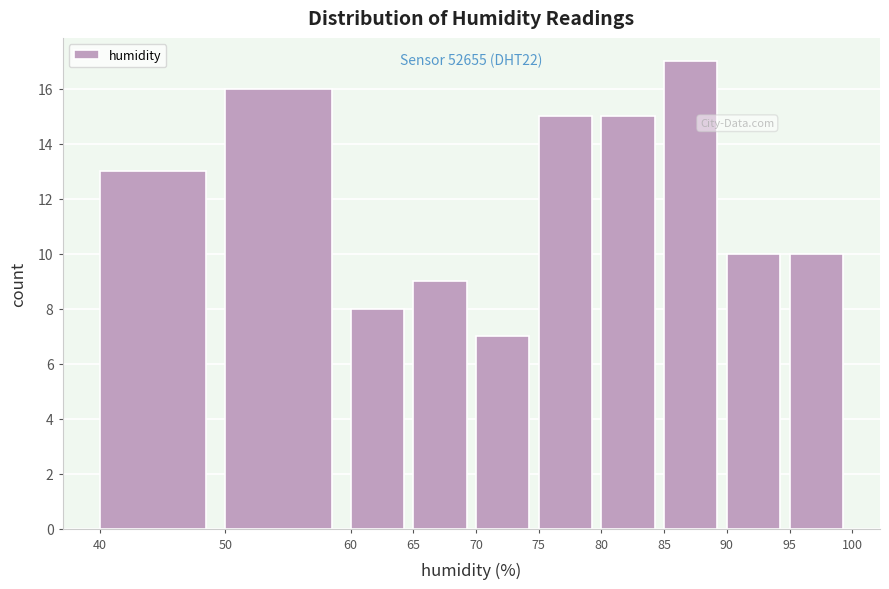

Over which range of the x-axis is the bar tallest?

85 to 90